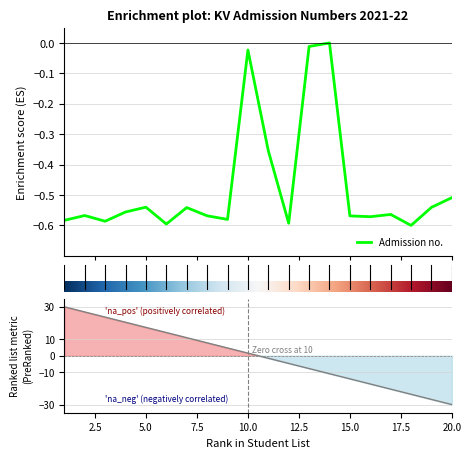

What is the value of the 15th point from the left?

-0.6